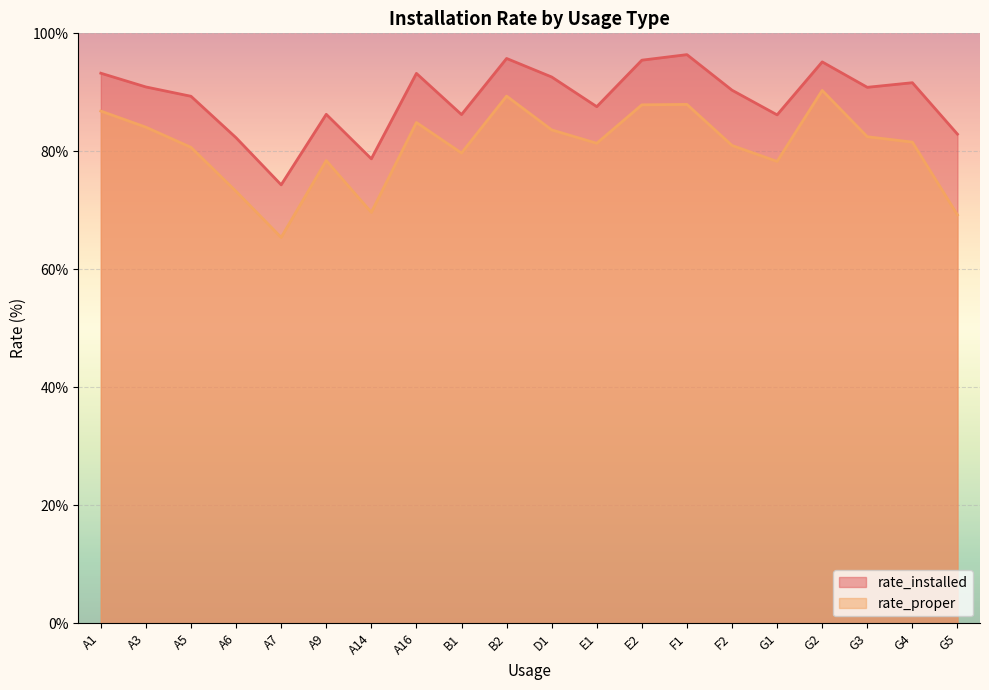

Which series changed the most between B1 and G5?

rate_proper